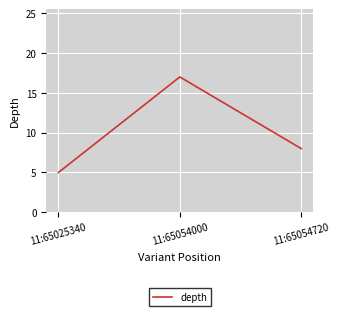

What is the smallest value displayed?

5